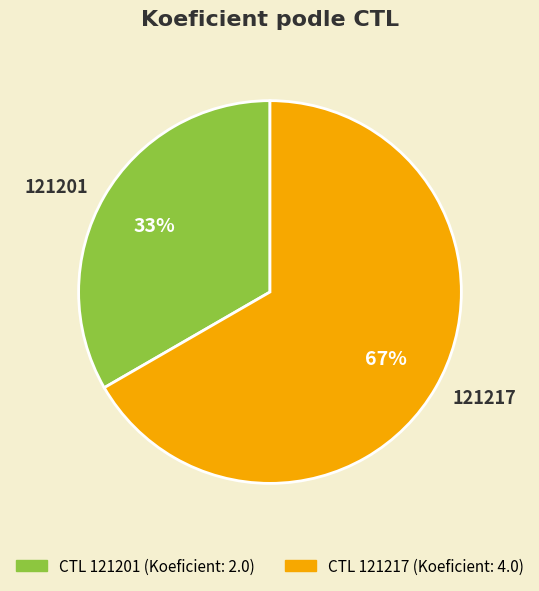

Is there a majority slice in this chart?

Yes